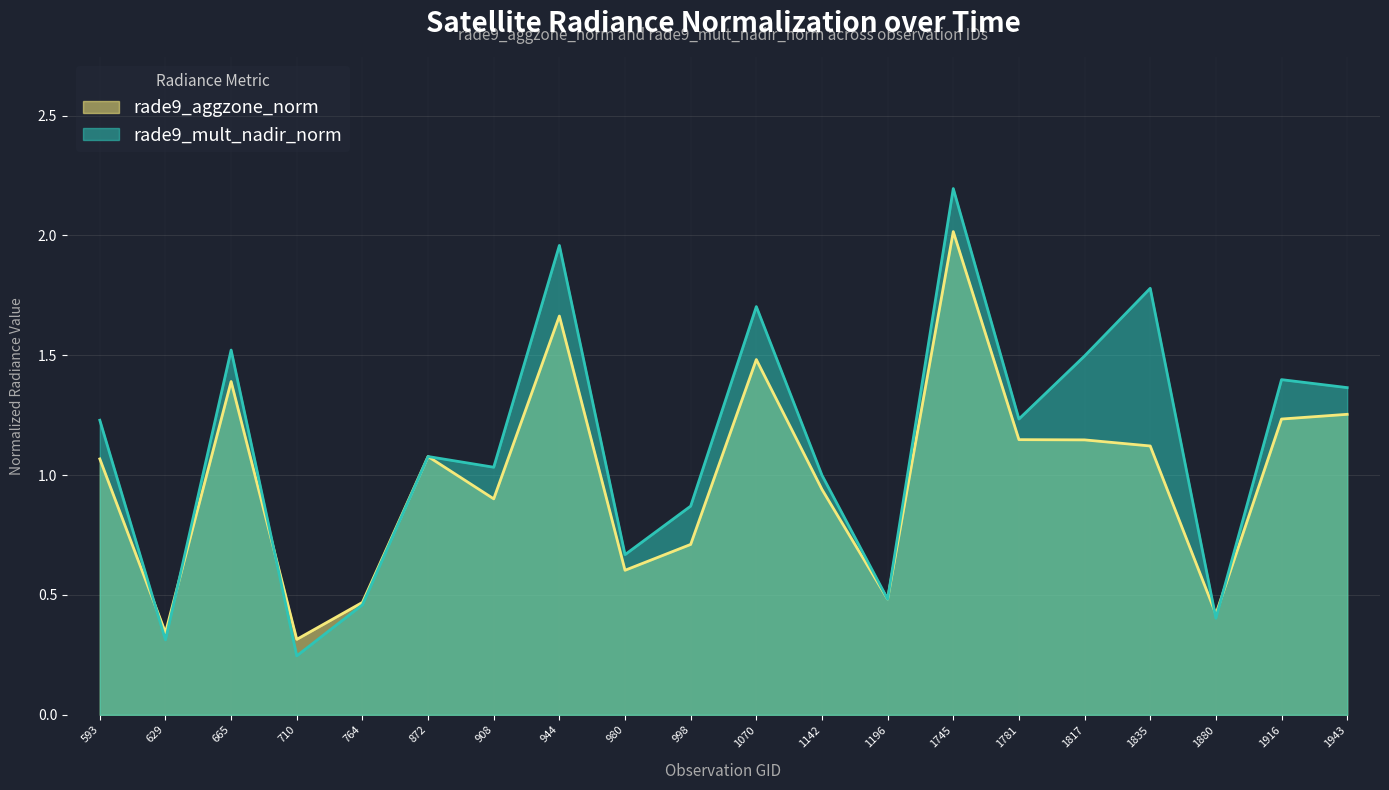

Reading right to left, what are all the values shown in this chart?

rade9_aggzone_norm: 1943=1.3	1916=1.2	1880=0.4	1835=1.1	1817=1.1	1781=1.1	1745=2.0	1196=0.5	1142=0.9	1070=1.5	998=0.7	980=0.6	944=1.7	908=0.9	872=1.1	764=0.5	710=0.3	665=1.4	629=0.3	593=1.1
rade9_mult_nadir_norm: 1943=1.4	1916=1.4	1880=0.4	1835=1.8	1817=1.5	1781=1.2	1745=2.2	1196=0.5	1142=1.0	1070=1.7	998=0.9	980=0.7	944=2.0	908=1.0	872=1.1	764=0.5	710=0.2	665=1.5	629=0.3	593=1.2